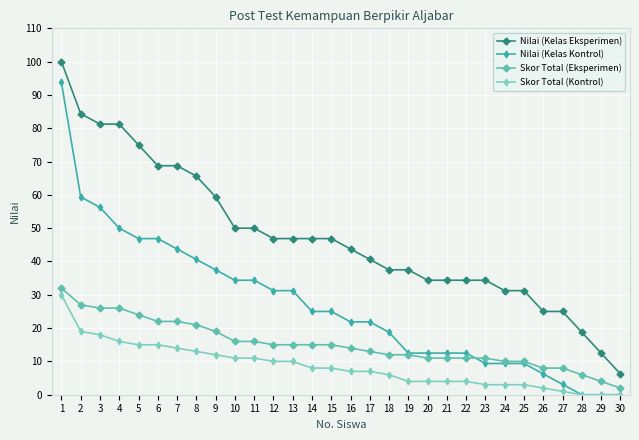

What is the spread (max minus min) of values at 12?

36.9